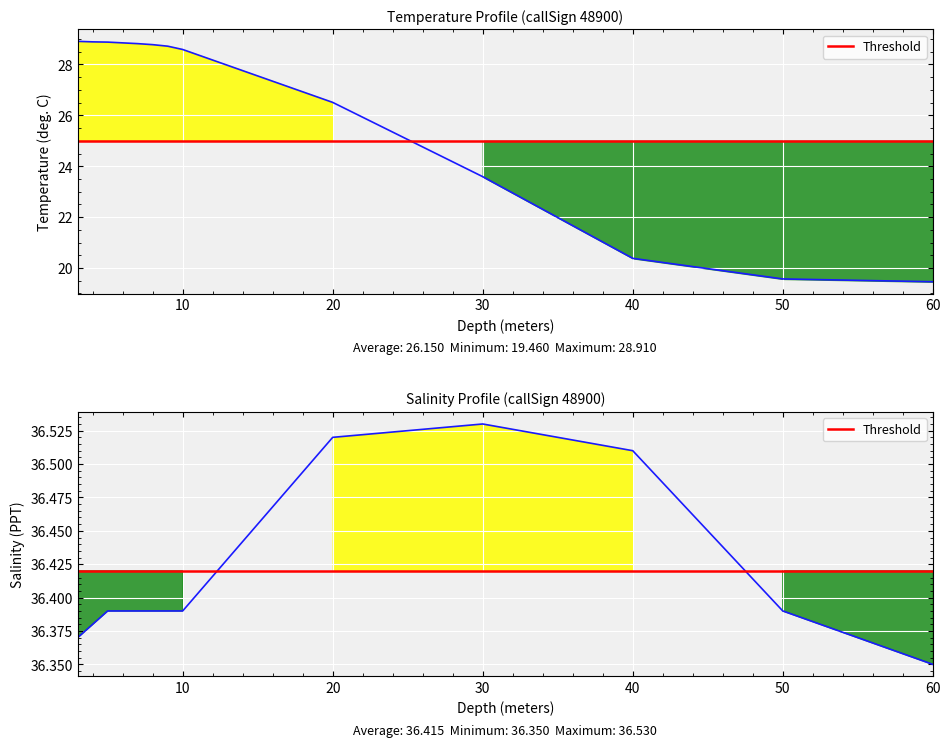

True or false: Temperature has a value of 28.7 at 9.0.

True